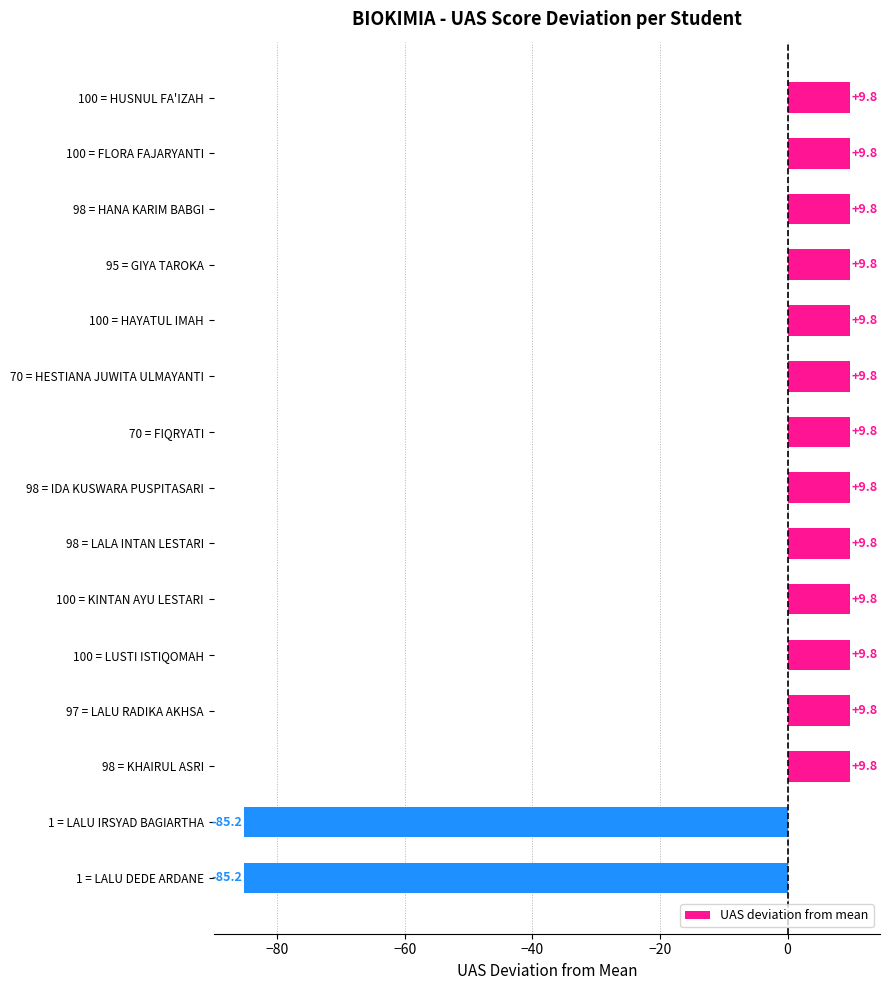

Read the value at 100 = HUSNUL FA'IZAH.

9.8